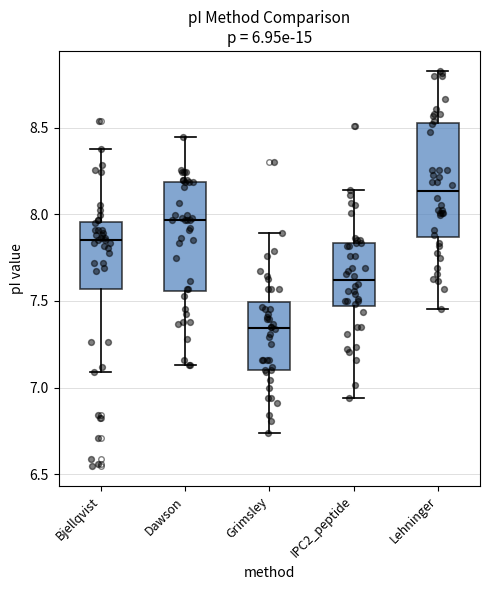

Which box has the highest median line?

Lehninger